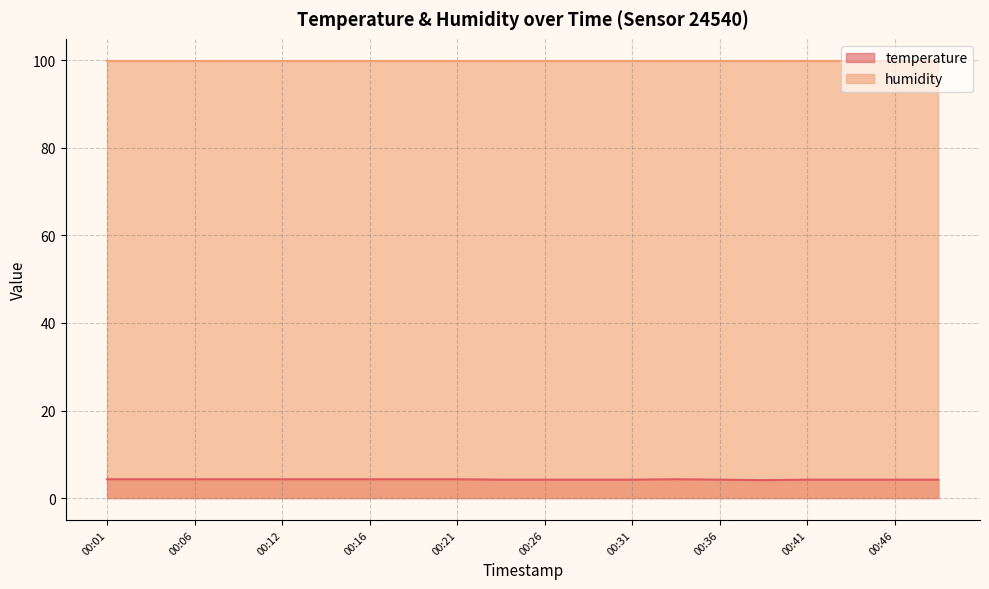

What is the sum of the values at 00:09 and 00:01?

8.6